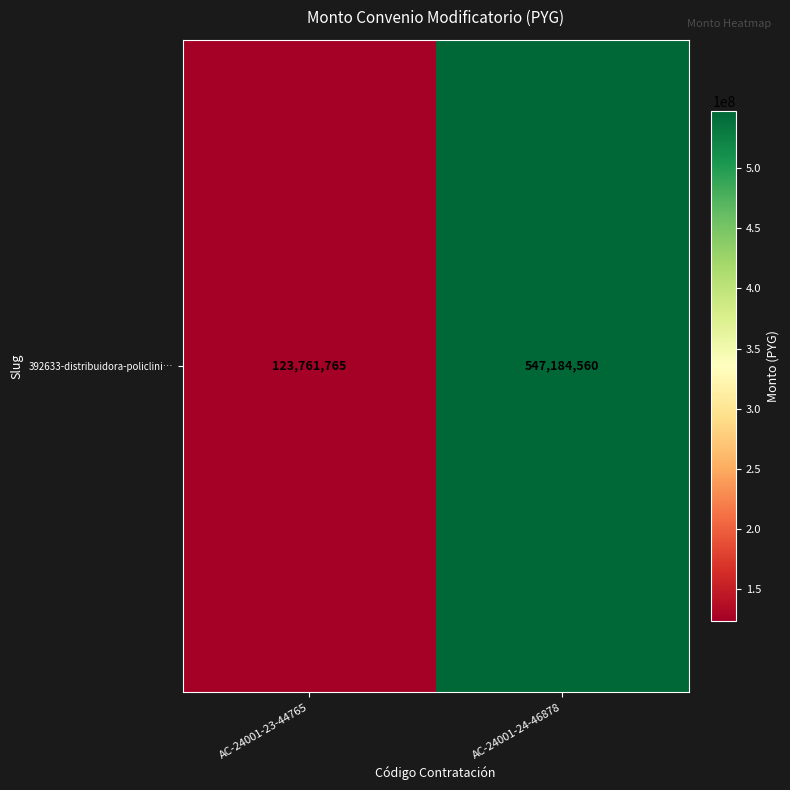

How many data points are less than 547184560?

1